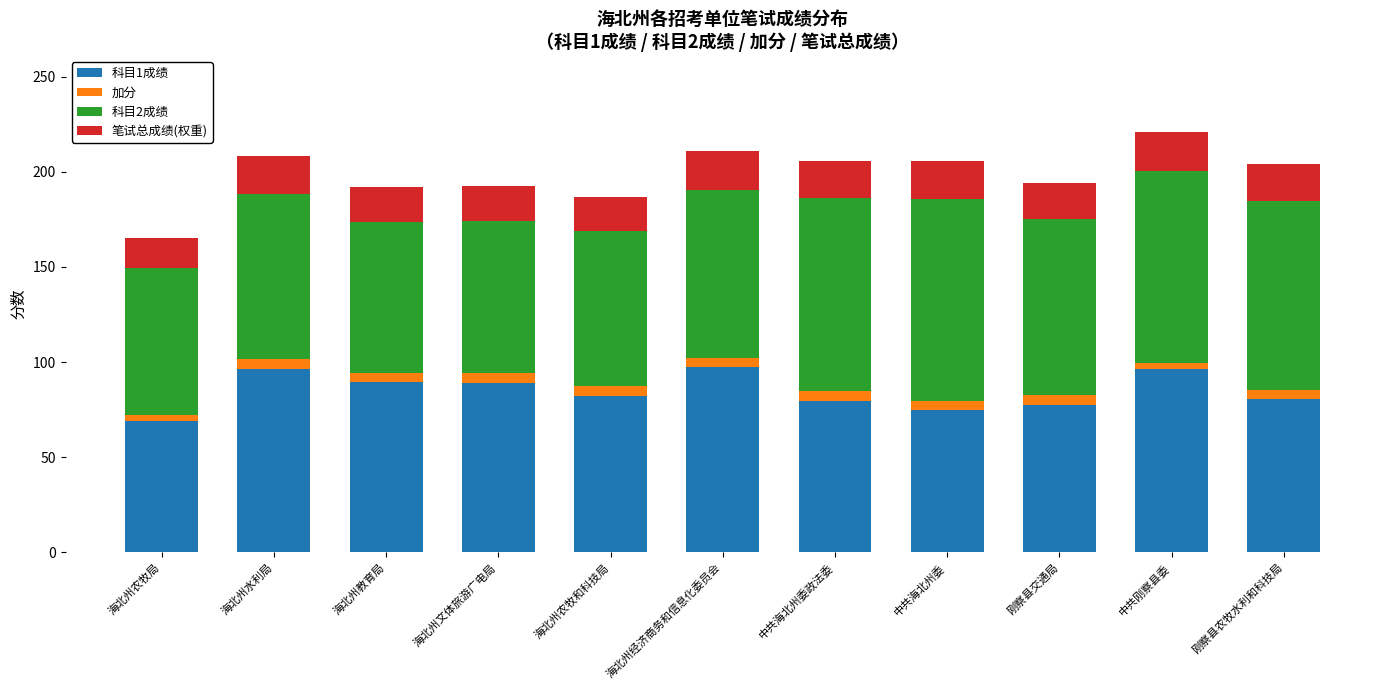

What is the sum of all 科目1成绩 values?

932.3